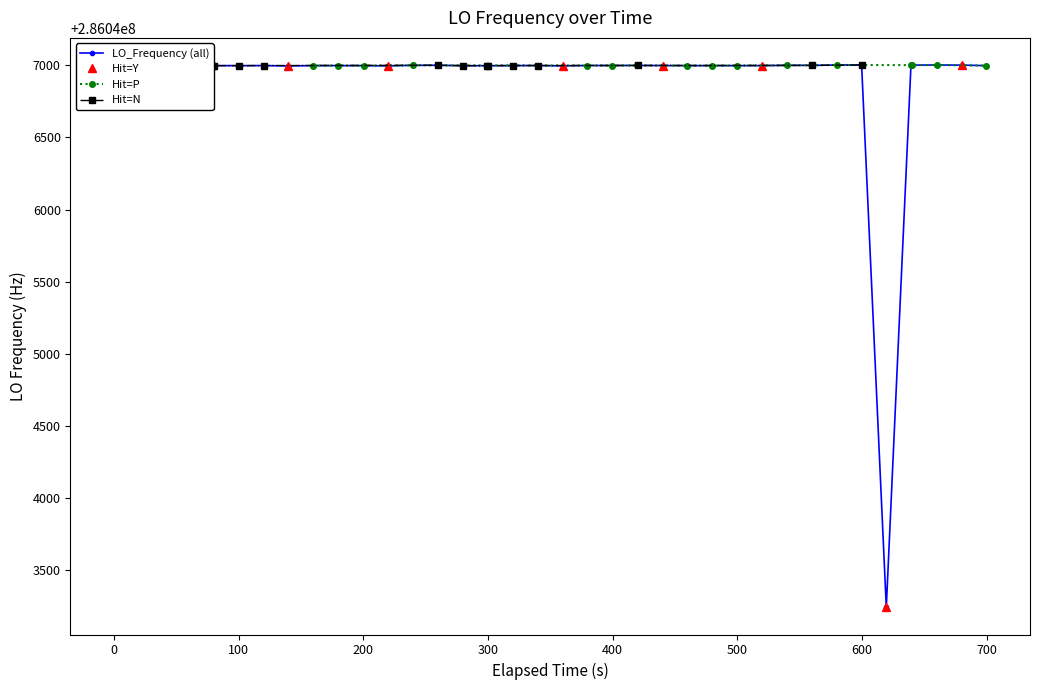

Is this an area chart (filled region under the line)?

No